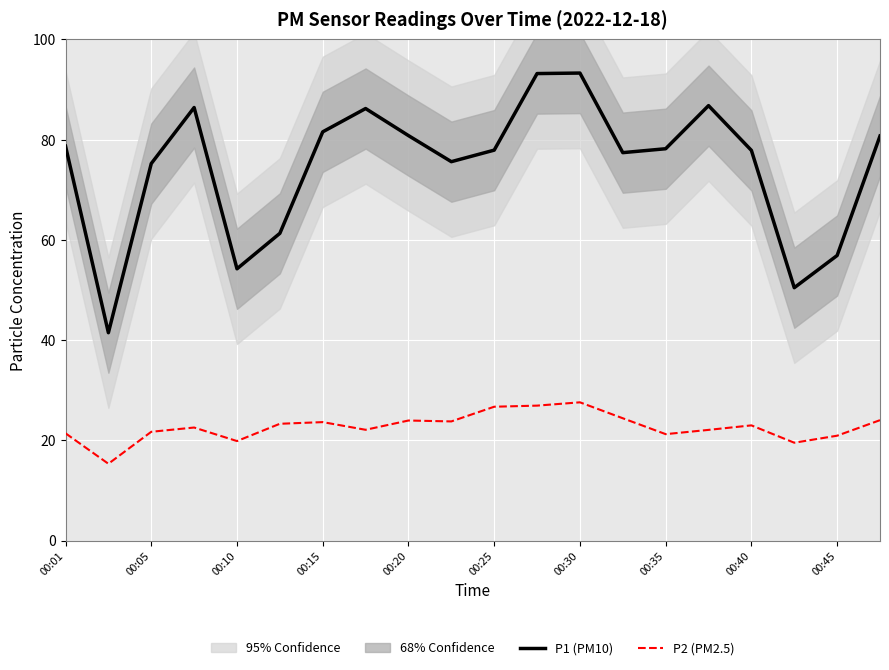

What is the approximate value of P2 (PM2.5) at 00:10?

19.9